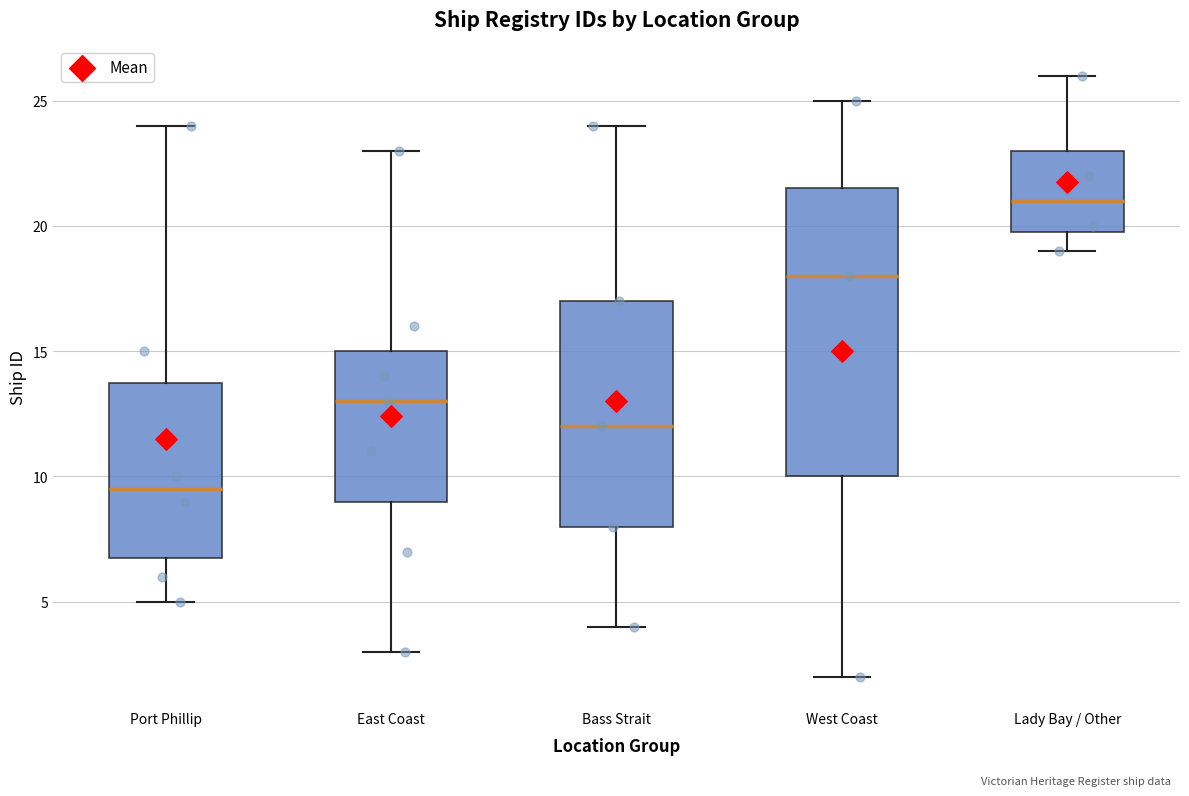

Where is the lower edge of the box for Lady Bay / Other on the y-axis? The values are not printed on the chart, so give them approximately, as read against the axis.

20.0